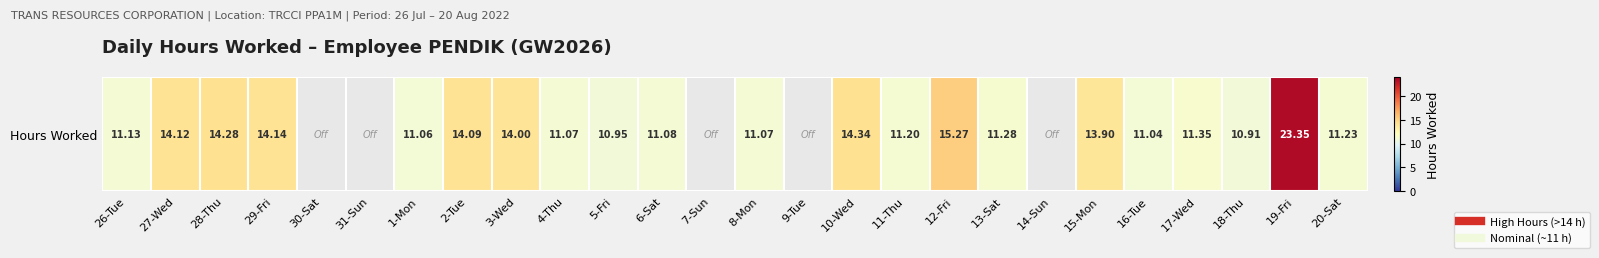

List the labels in order of value, smallest first.

30-Sat, 31-Sun, 7-Sun, 9-Tue, 14-Sun, 18-Thu, 5-Fri, 16-Tue, 1-Mon, 4-Thu, 8-Mon, 6-Sat, 26-Tue, 11-Thu, 20-Sat, 13-Sat, 17-Wed, 15-Mon, 3-Wed, 2-Tue, 27-Wed, 29-Fri, 28-Thu, 10-Wed, 12-Fri, 19-Fri